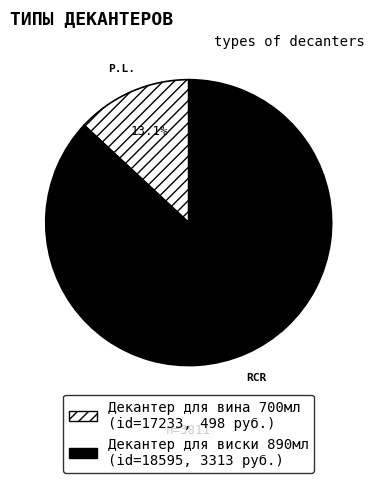

Does any single category account for the majority?

Yes